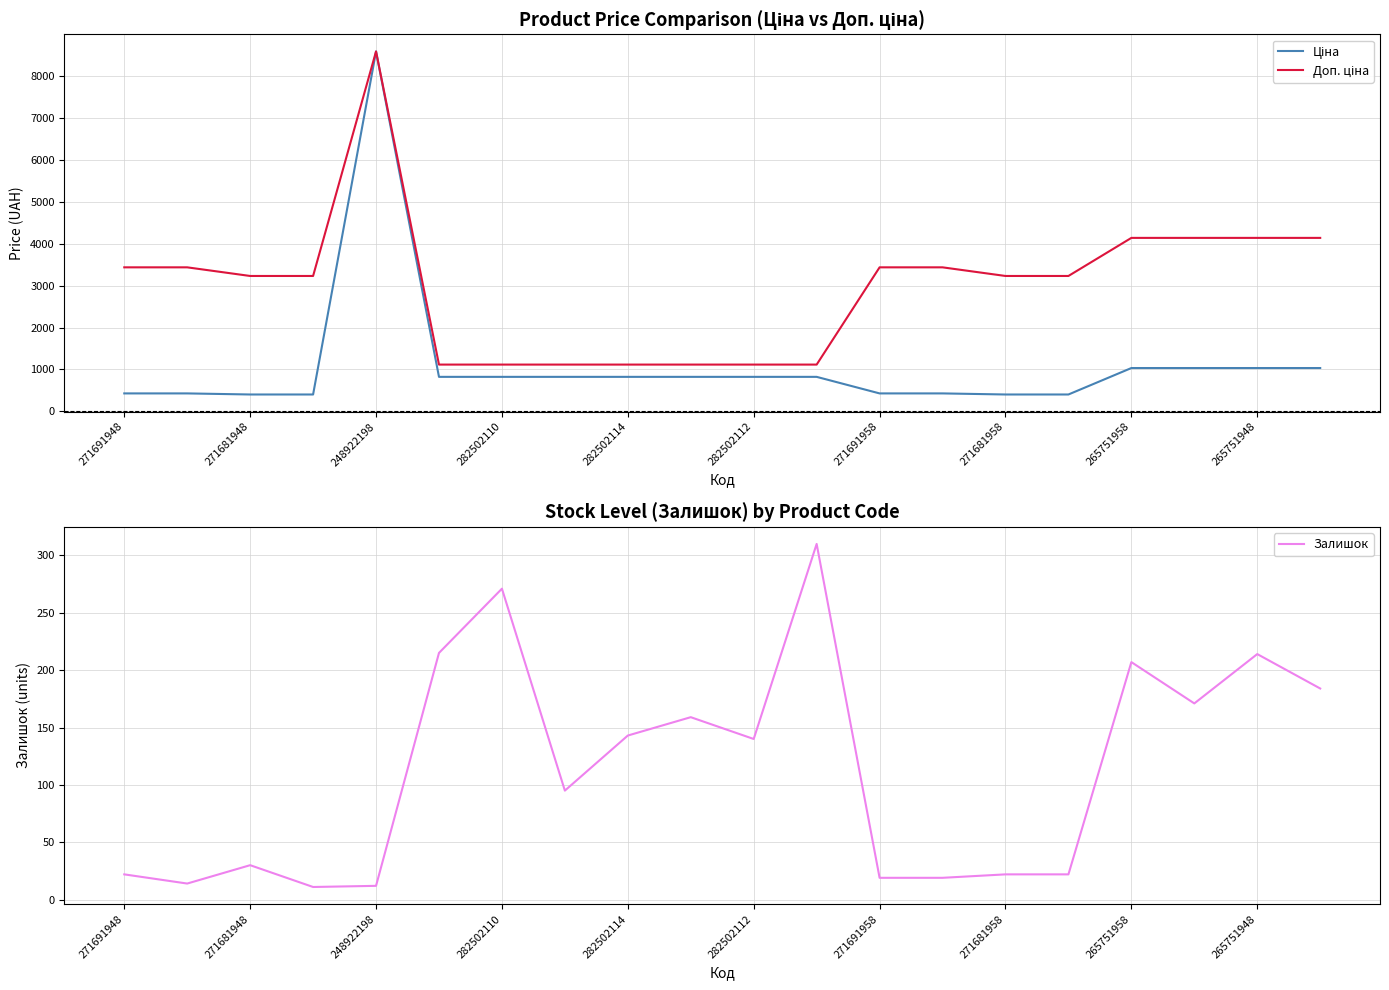

The Залишок series shows 19 at 271691958. True or false?

True